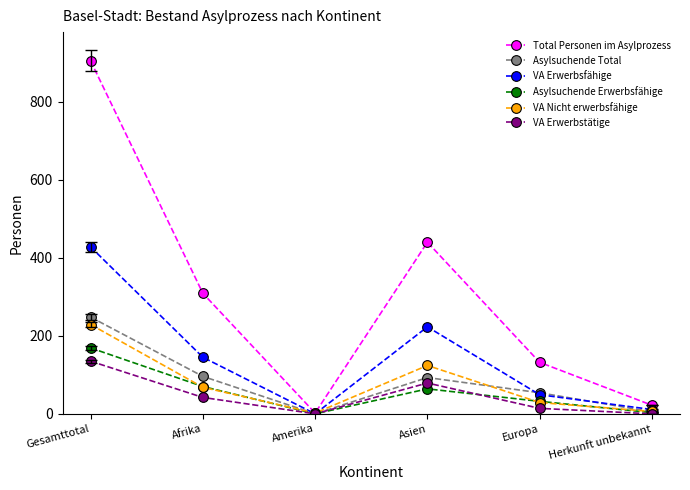

At which label does VA Nicht erwerbsfähige reach its peak?

Gesamttotal